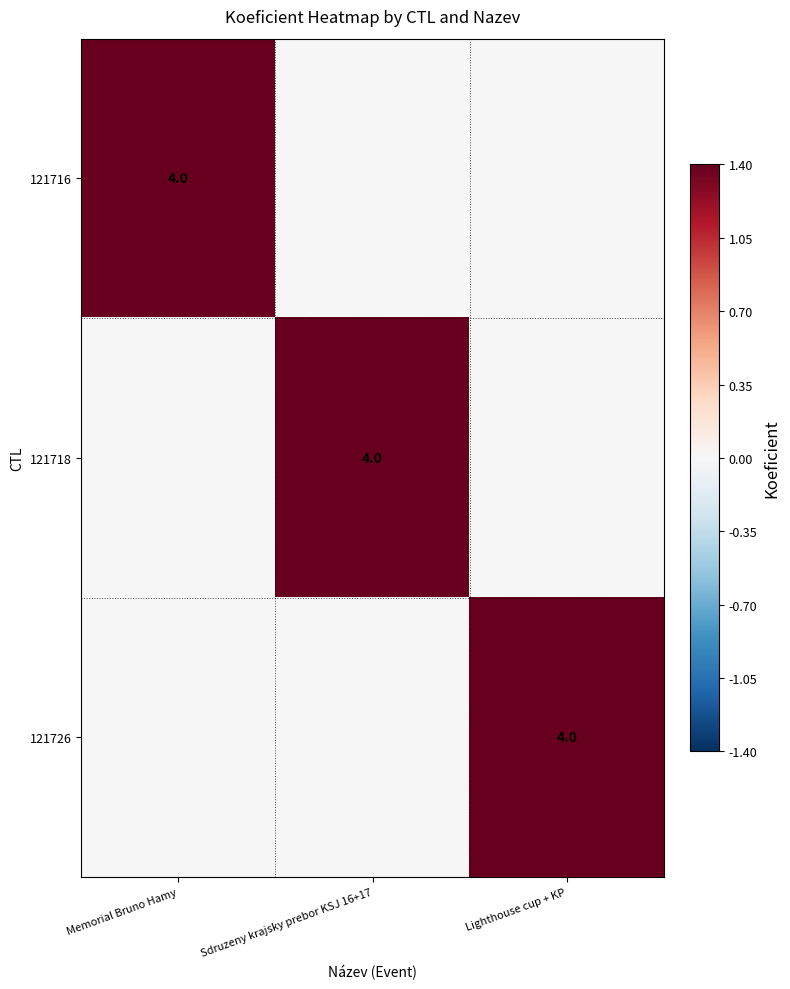

The 121718 series shows 2 at Sdruzeny krajsky prebor KSJ 16+17. True or false?

False